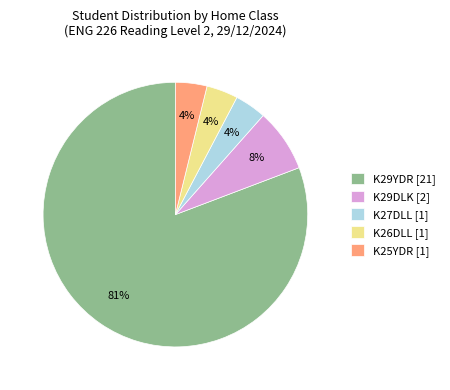

Approximately how many times larger is the value at K27DLL [1] compared to K25YDR [1]?

1.0